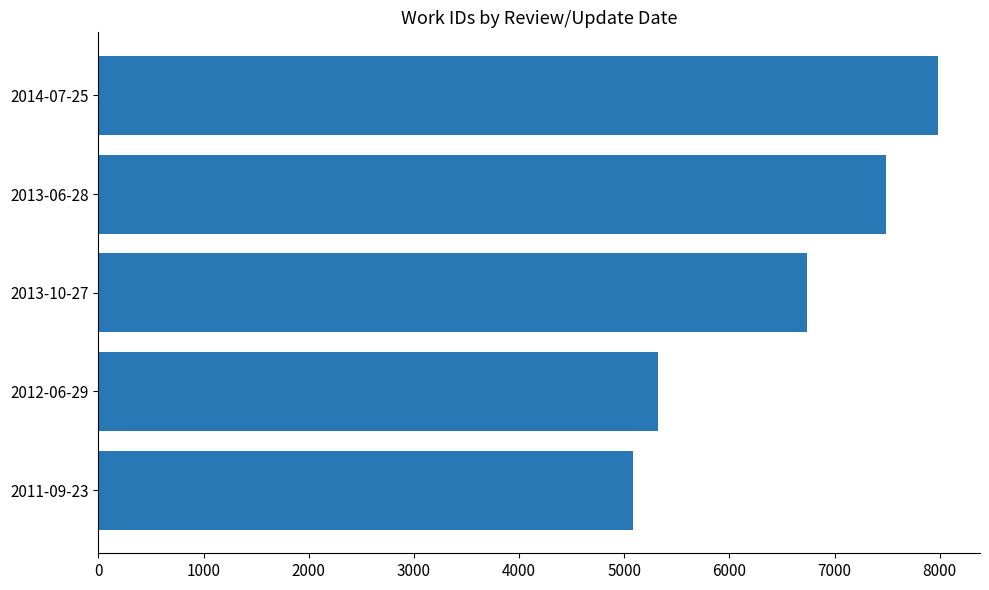

What is the smallest value displayed?

5088